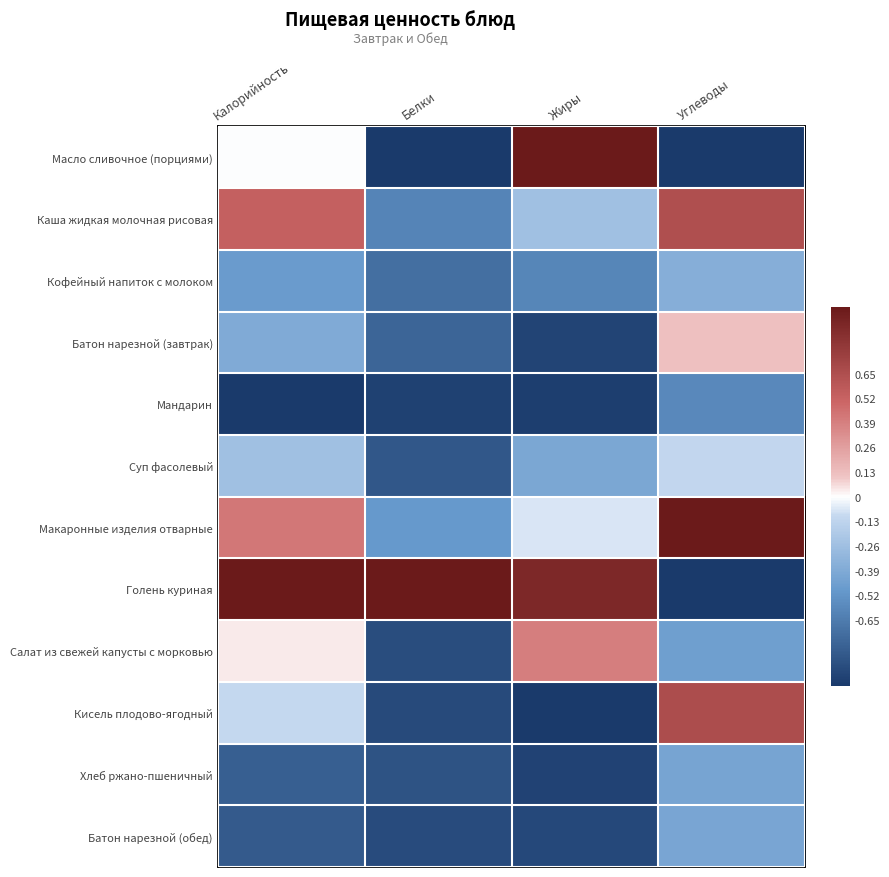

Which has a higher value, Калорийность or Жиры?

Жиры